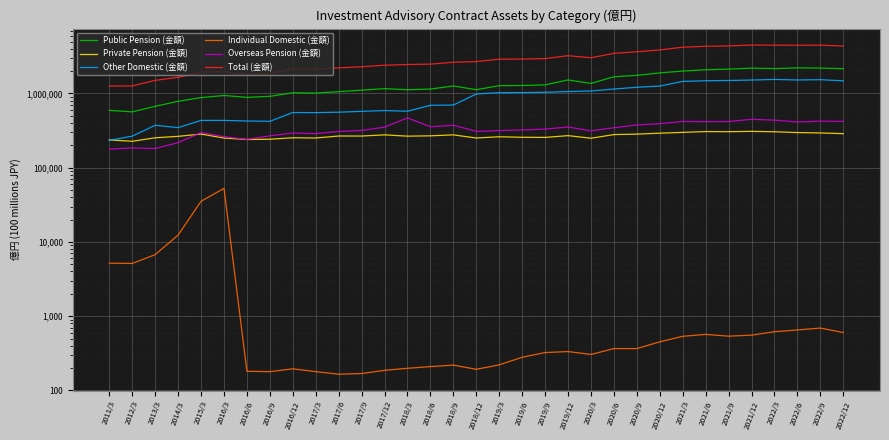

Where is the first local maximum for Public Pension (金額)?

2016/3